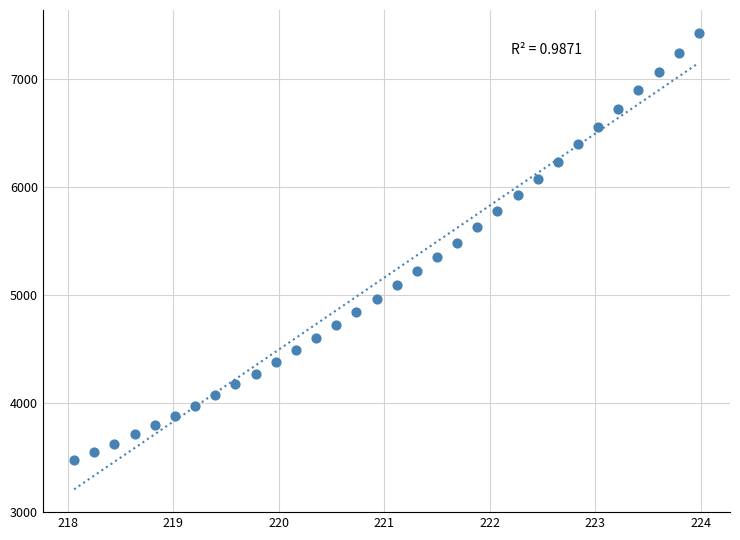

What is the range of X values (max minus min)?

5.9